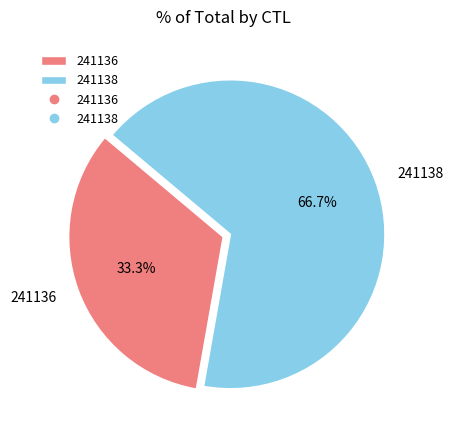

Is there a majority slice in this chart?

Yes